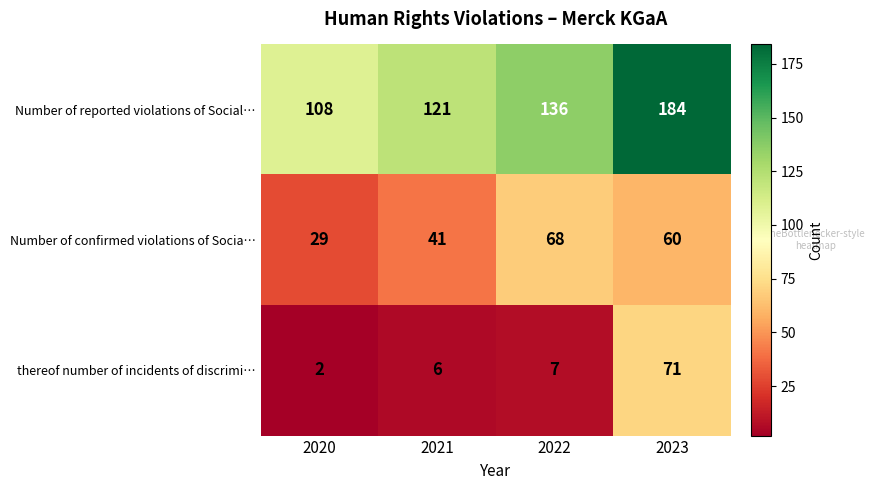

How many Number of confirmed violations of Socia… values are between 41 and 68?

3